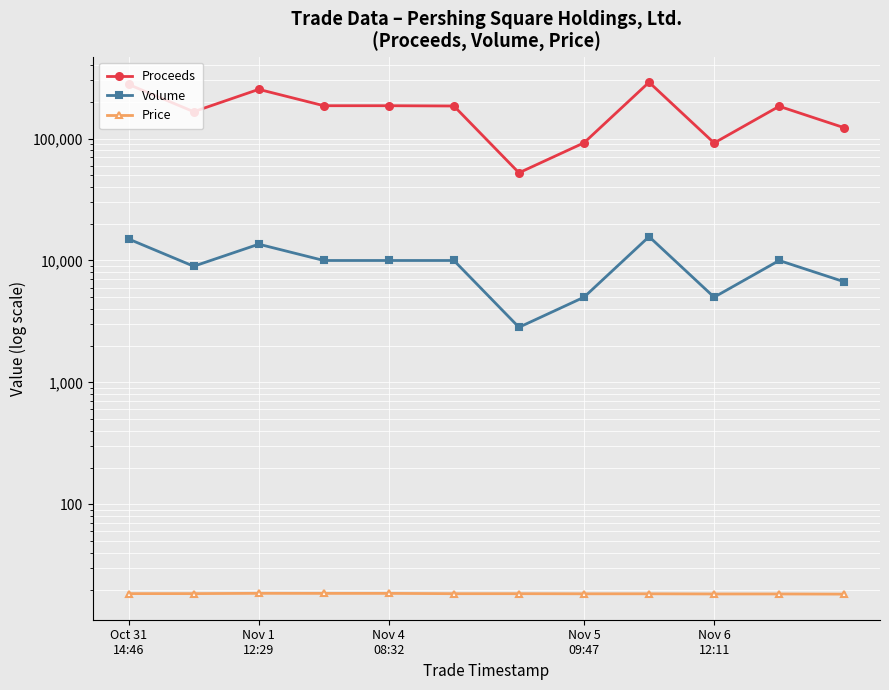

True or false: Volume has more than 2 points higher than both neighbors.

True